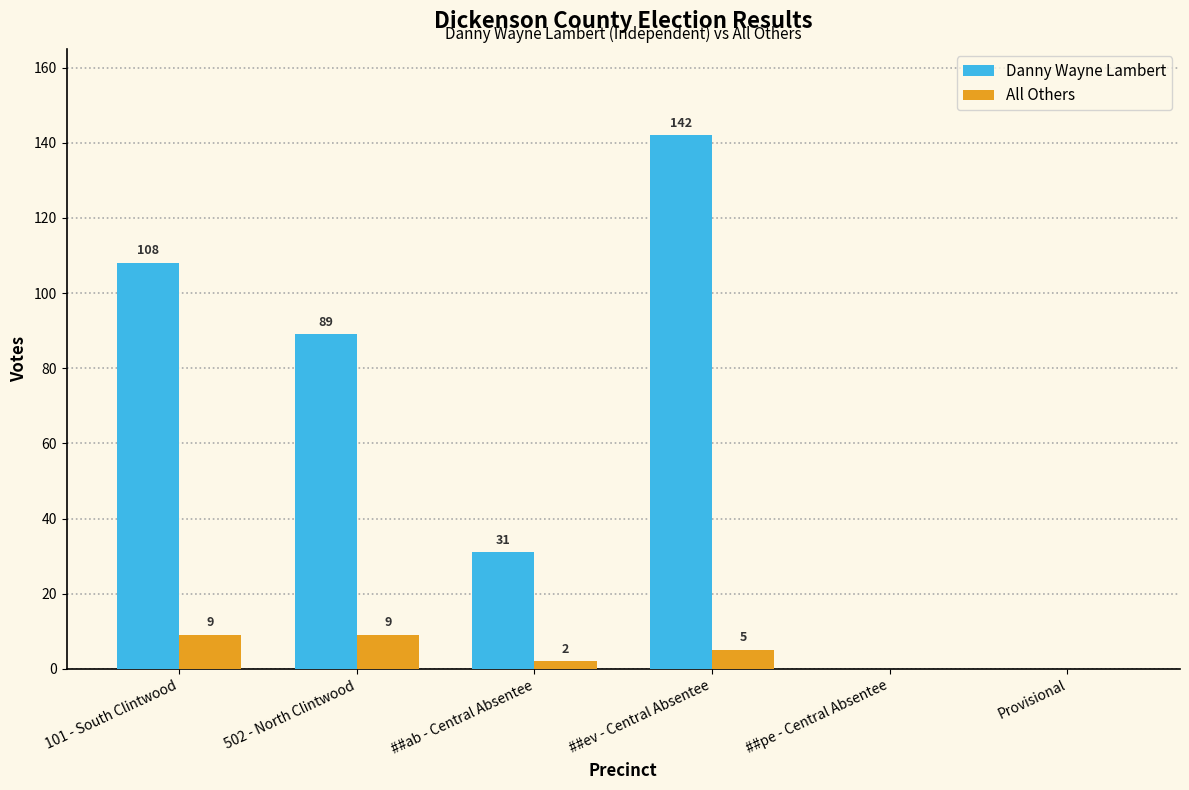

Which category has the highest value across all series?

##ev - Central Absentee